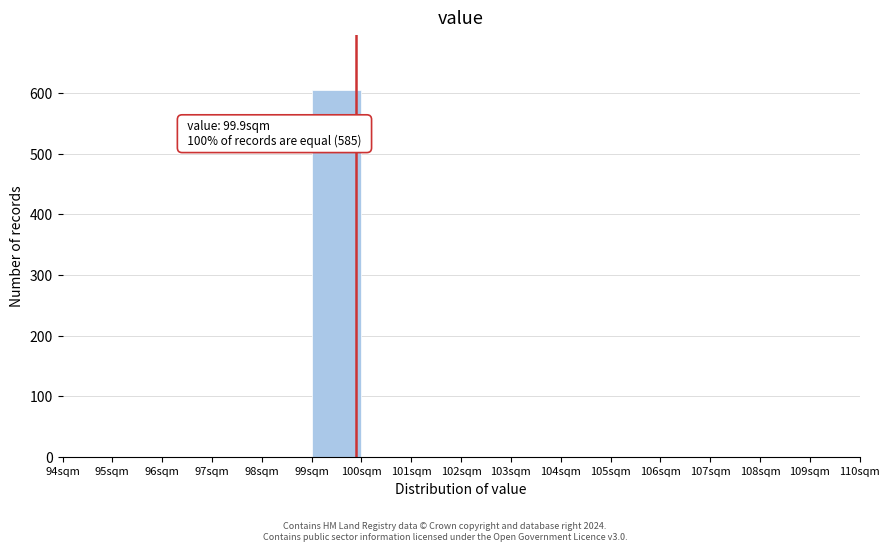

Over which range of the x-axis is the bar tallest?

99 to 100